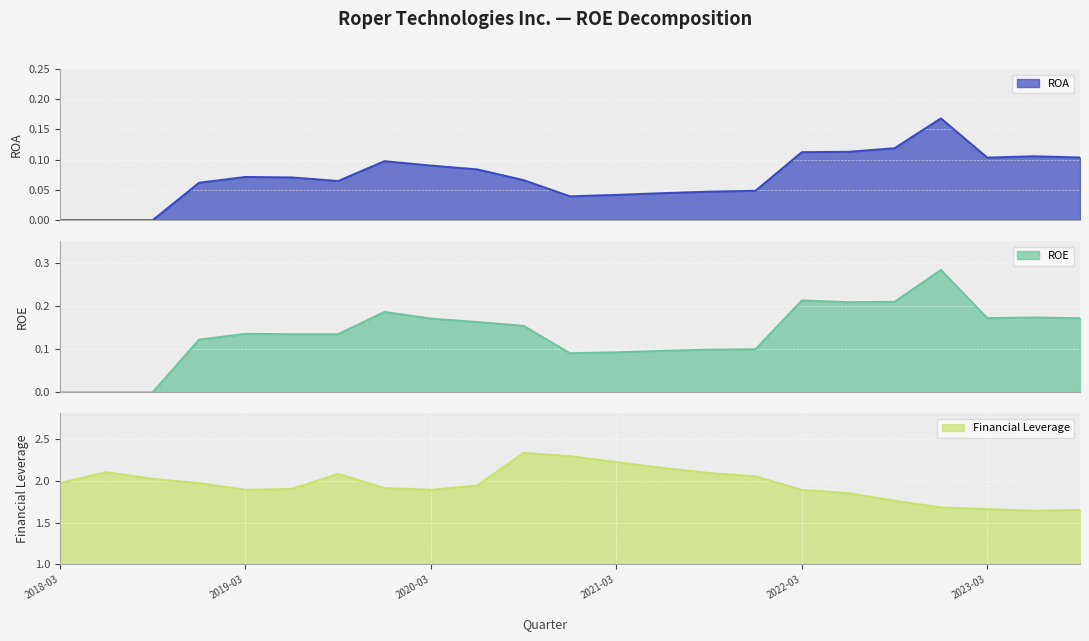

Reading left to right, list all the values displayed in this chart.

ROA: 0.0	0.0	0.0	0.1	0.1	0.1	0.1	0.1	0.1	0.1	0.1	0.0	0.0	0.0	0.0	0.0	0.1	0.1	0.1	0.2	0.1	0.1	0.1
ROE: 0.0	0.0	0.0	0.1	0.1	0.1	0.1	0.2	0.2	0.2	0.2	0.1	0.1	0.1	0.1	0.1	0.2	0.2	0.2	0.3	0.2	0.2	0.2
Financial Leverage: 2.0	2.1	2.0	2.0	1.9	1.9	2.1	1.9	1.9	1.9	2.3	2.3	2.2	2.1	2.1	2.0	1.9	1.9	1.8	1.7	1.7	1.6	1.6